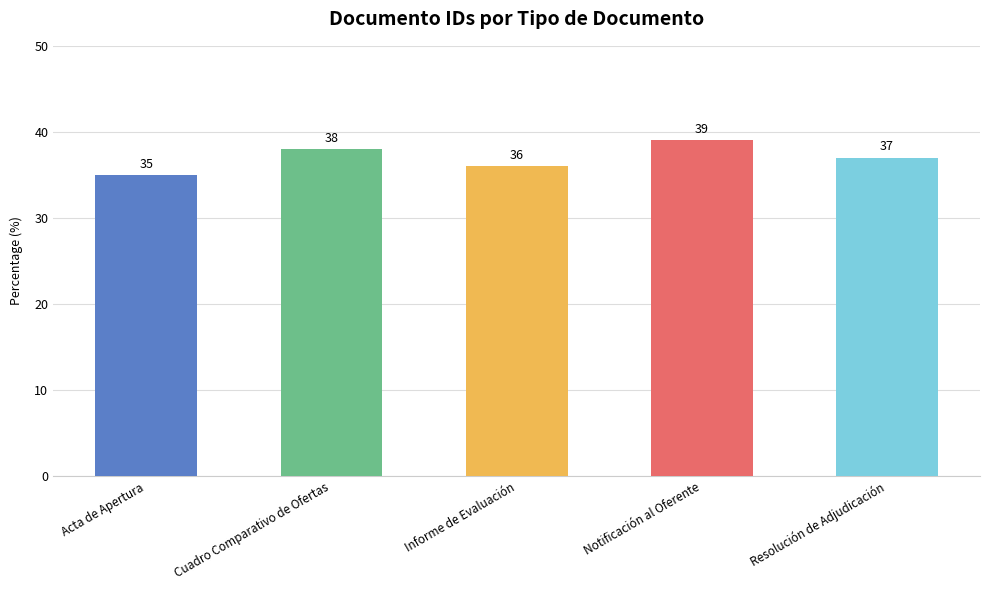

Reading left to right, what are all the values shown in this chart?

Acta de Apertura=35	Cuadro Comparativo de Ofertas=38	Informe de Evaluación=36	Notificación al Oferente=39	Resolución de Adjudicación=37